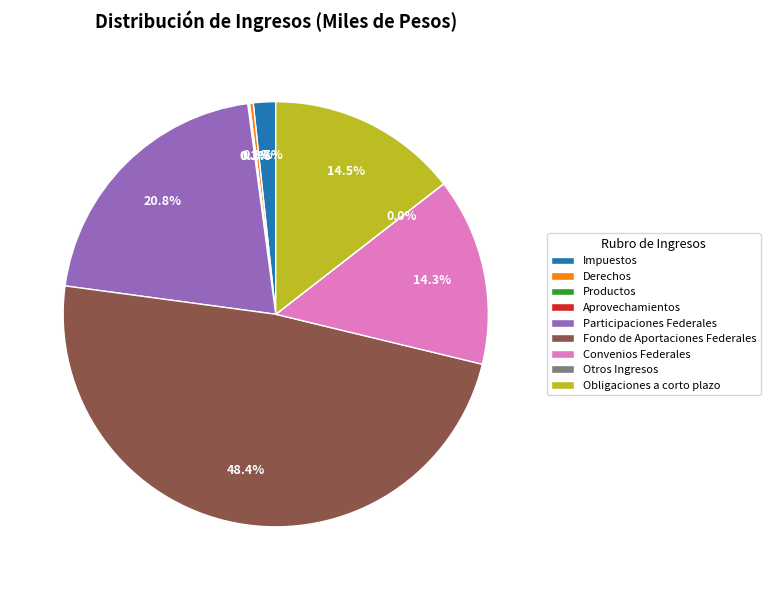

What is the ratio of the value at Obligaciones a corto plazo to the value at Derechos?

51.6